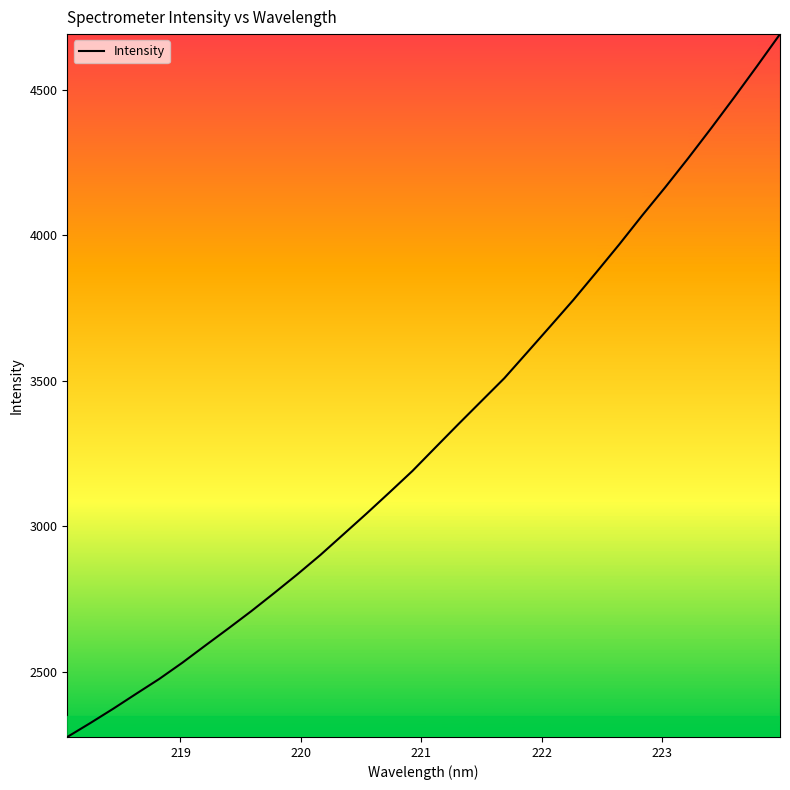

What is the maximum value shown in the chart?

4691.6